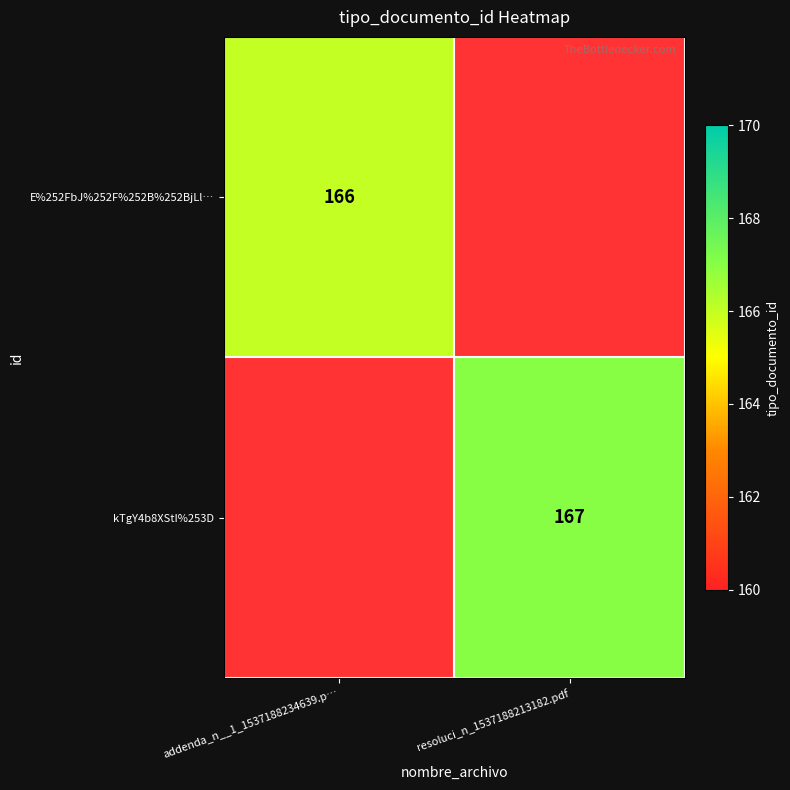

True or false: E%252FbJ%252F%252B%252BjLl… has a value of 85 at addenda_n__1_1537188234639.p….

False